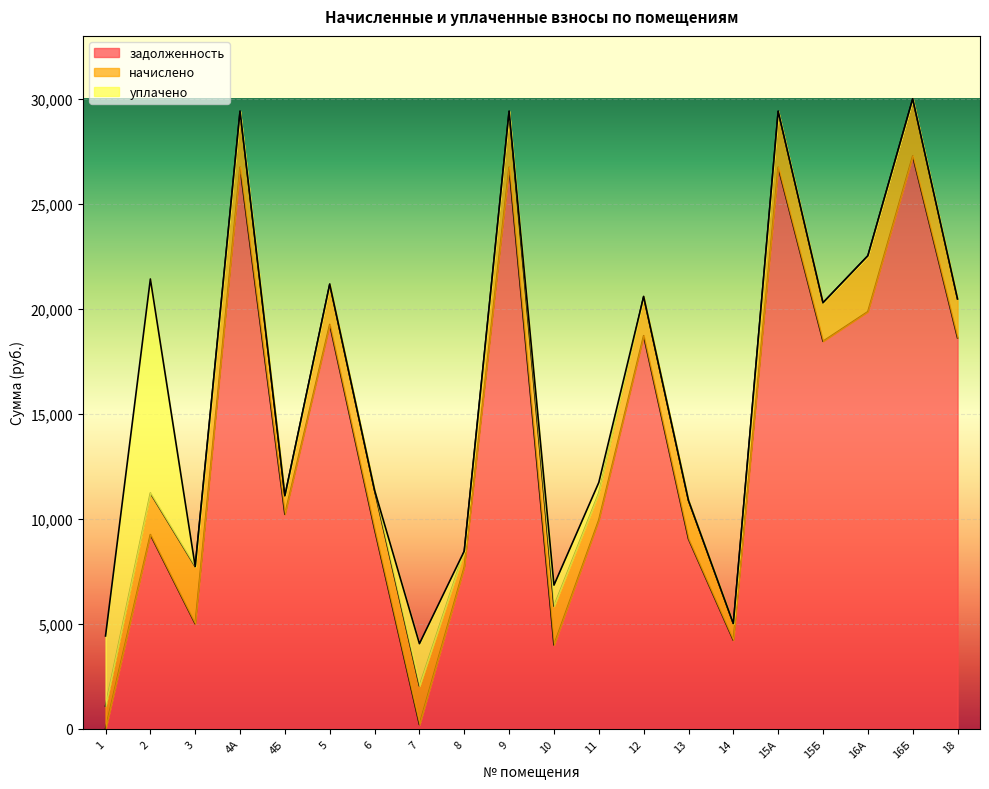

The задолженность series shows 3979.8 at 8. True or false?

False